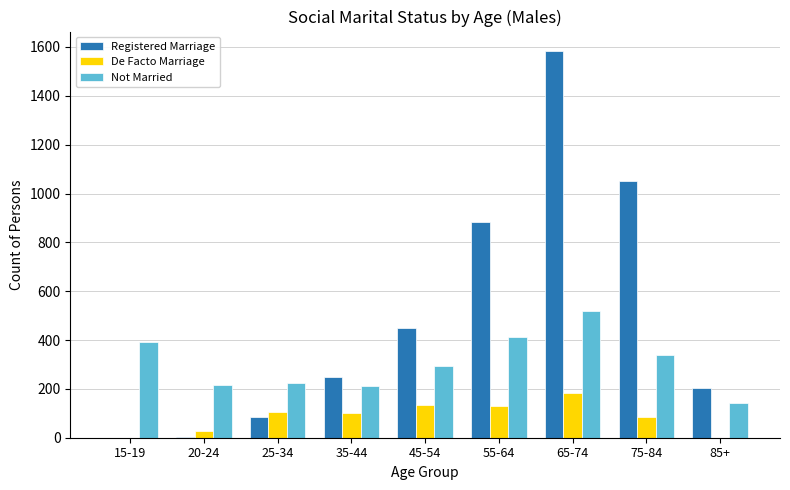

The value of Registered Marriage at 15-19 is 0. True or false?

True